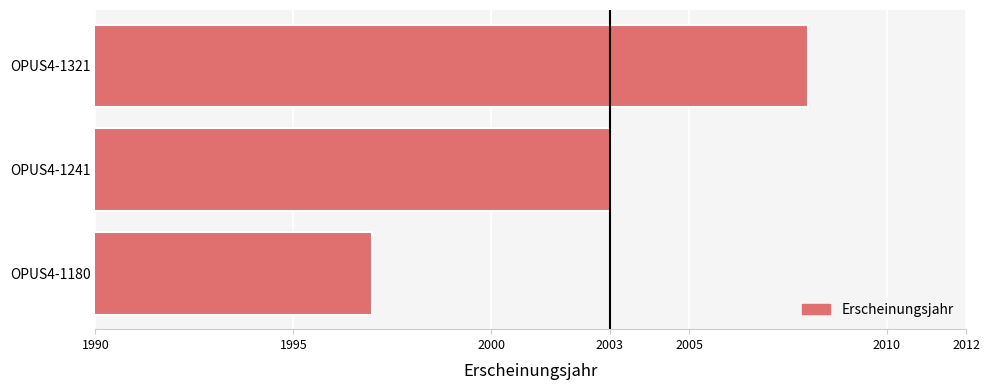

What value does the data have at OPUS4-1180?

1997